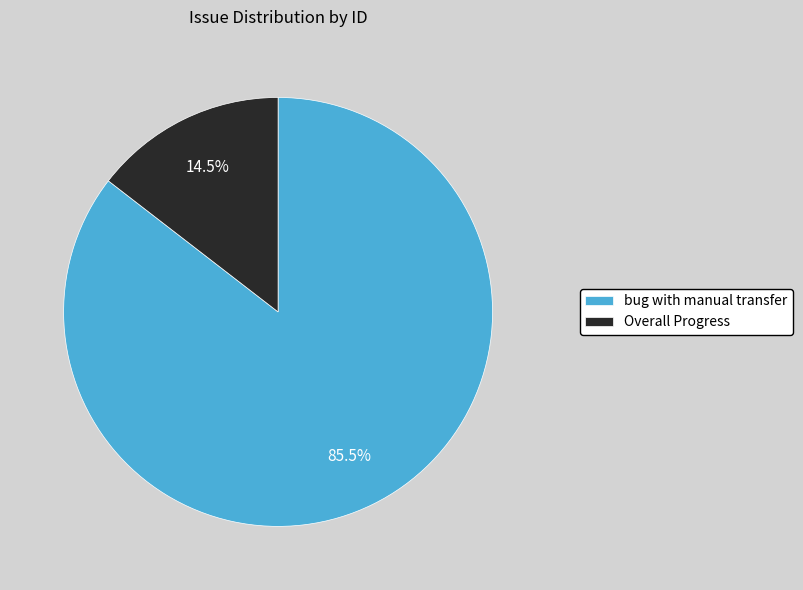

Is there a majority slice in this chart?

Yes